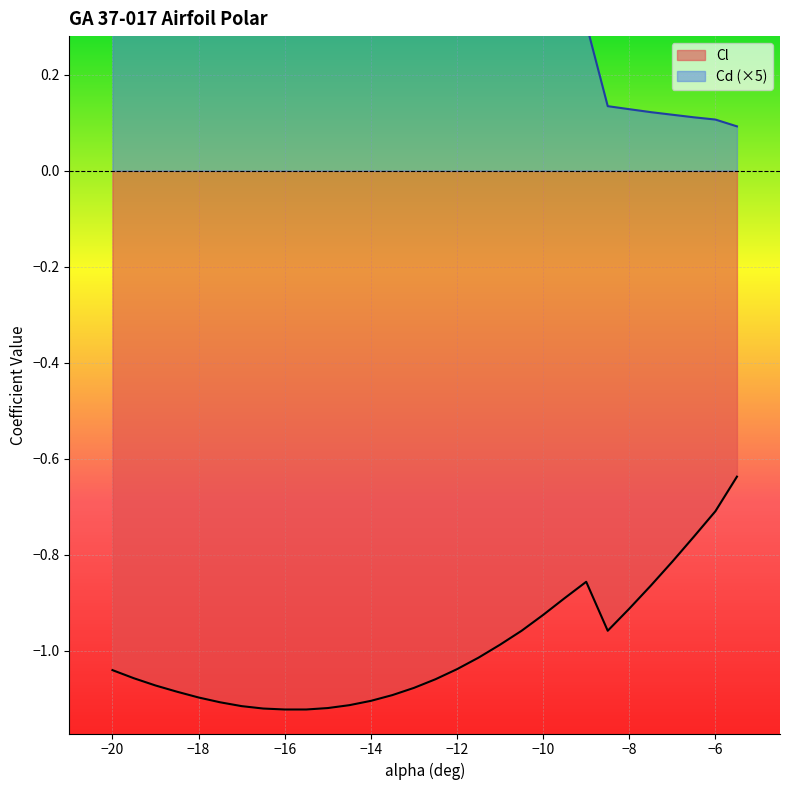

Reading right to left, extract all data points from this chart.

Cl: -0.6	-0.7	-0.8	-0.8	-0.9	-0.9	-1.0	-0.9	-0.9	-0.9	-1.0	-1.0	-1.0	-1.0	-1.1	-1.1	-1.1	-1.1	-1.1	-1.1	-1.1	-1.1	-1.1	-1.1	-1.1	-1.1	-1.1	-1.1	-1.1	-1.0
Cd: 0.1	0.1	0.1	0.1	0.1	0.1	0.1	0.3	0.3	0.4	0.4	0.4	0.4	0.5	0.5	0.5	0.6	0.6	0.6	0.7	0.7	0.8	0.8	0.8	0.9	0.9	1.0	1.1	1.1	1.2